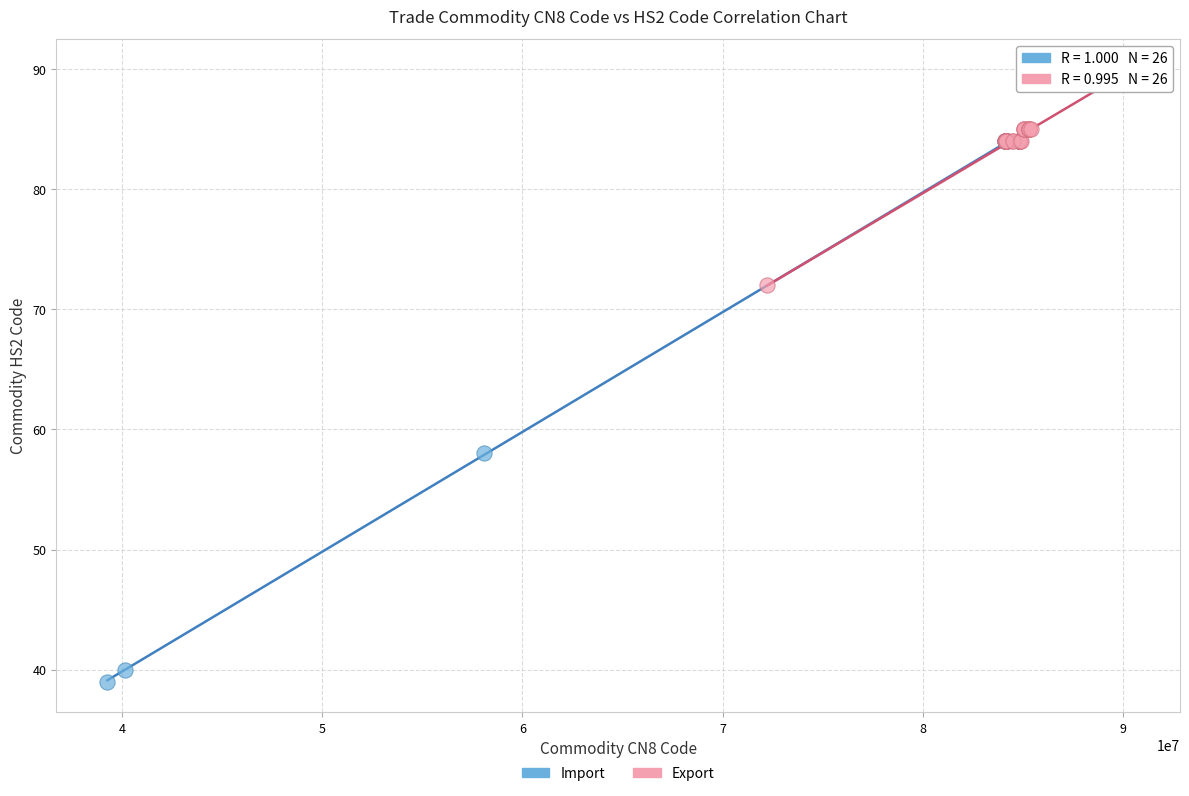

Which series has the largest Y range (max minus min)?

Import